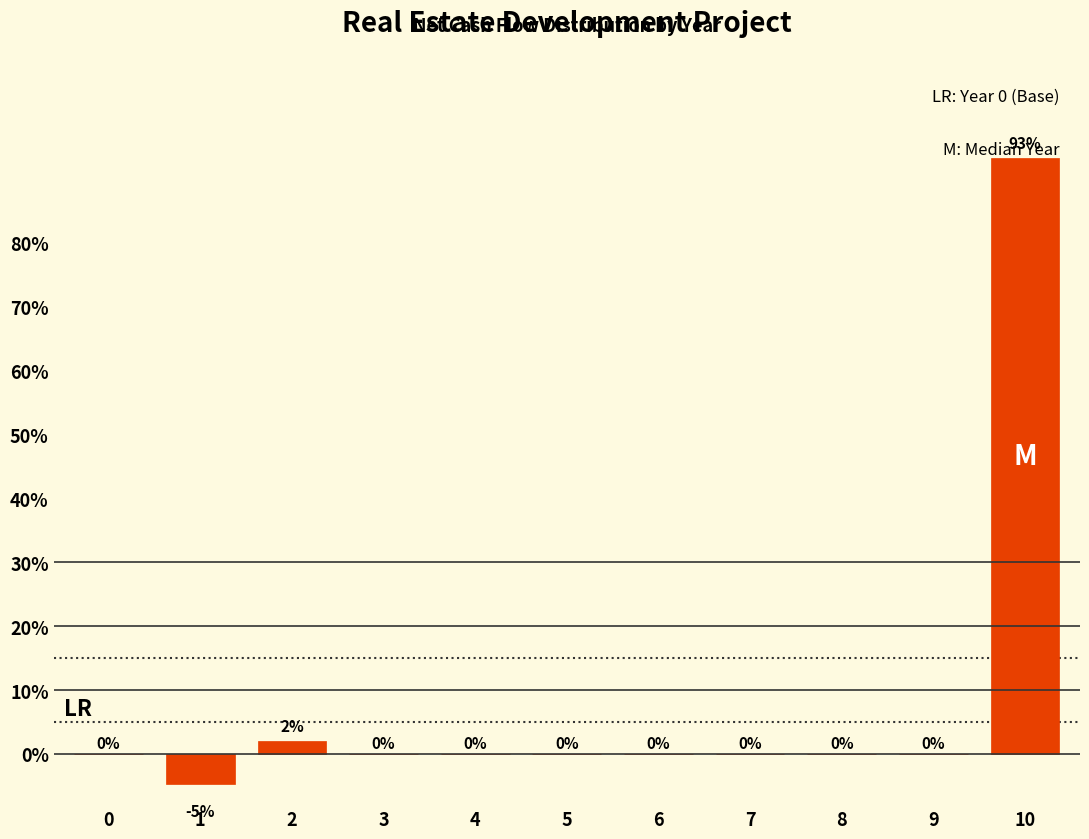

The chart shows a value of 0.0 at 8. True or false?

True